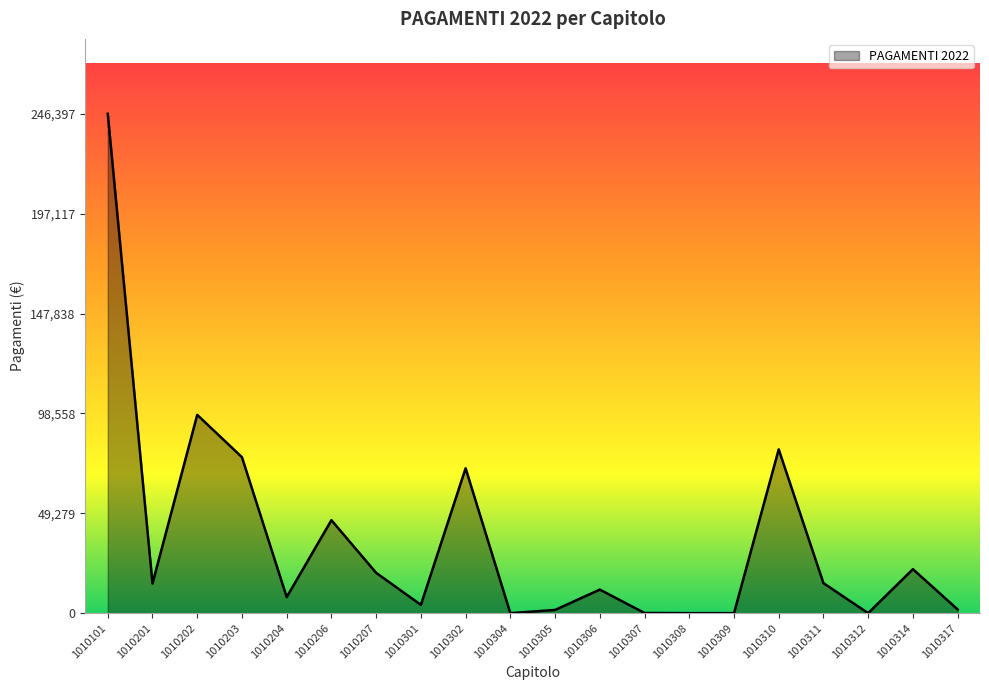

True or false: the data shows 22203.6 at 1010202.

False